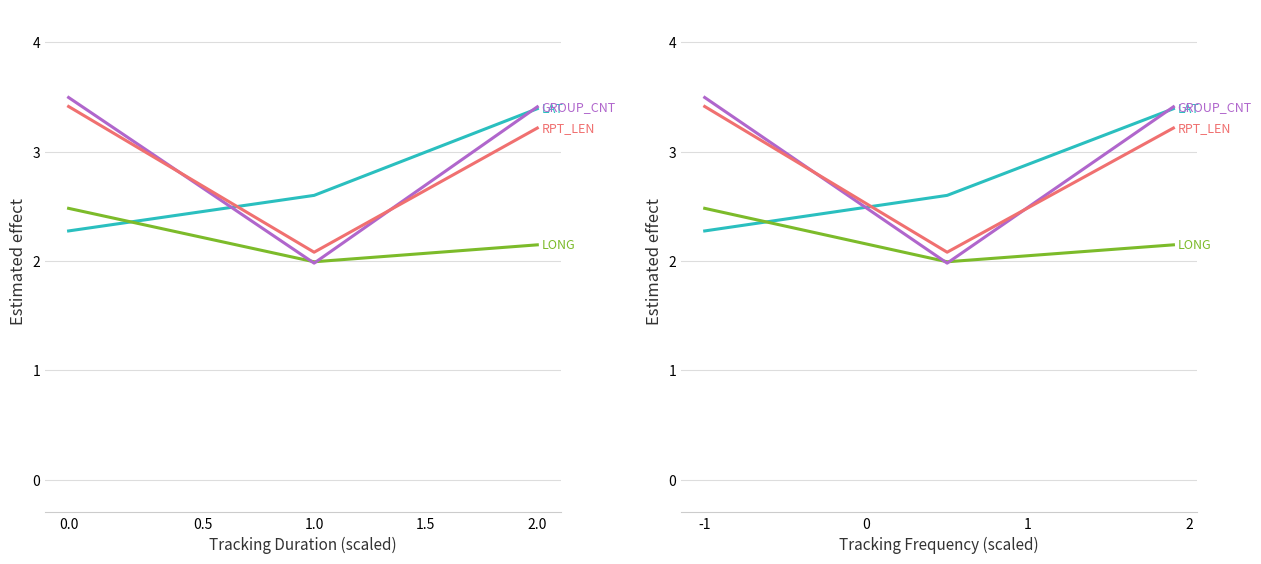

How many lines are shown in the chart?

4